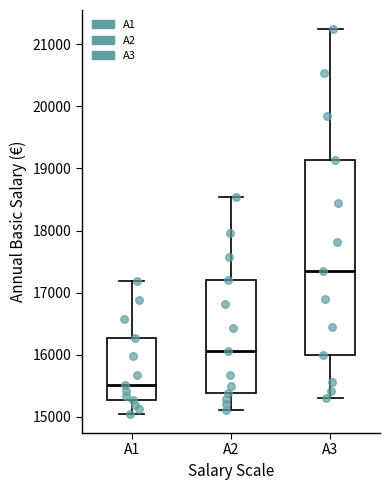

Where does the upper whisker of the box for A2 end on the y-axis? The values are not printed on the chart, so give them approximately, as read against the axis.

18500